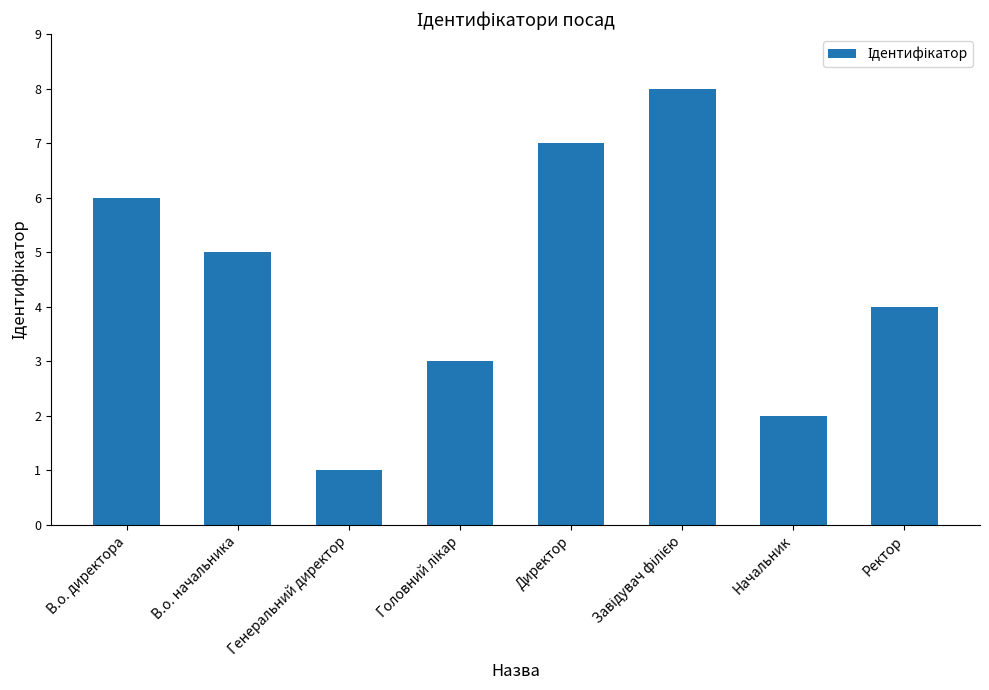

At which label does the data first exceed 5?

В.о. директора